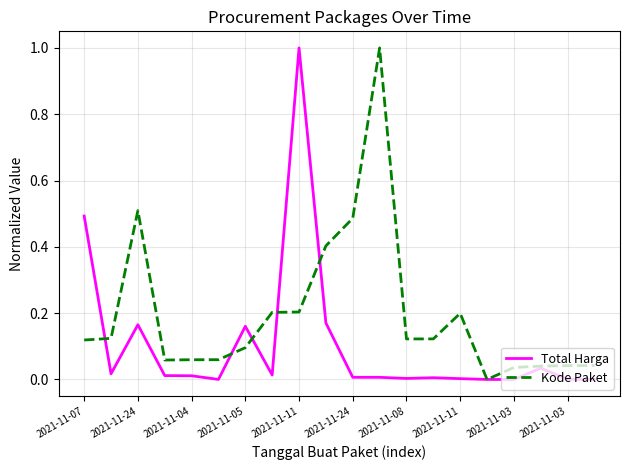

Does the chart display data point markers on the line(s)?

No